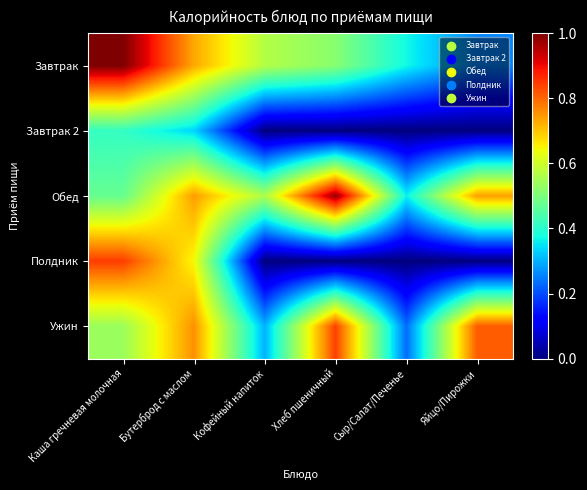

Which series has the widest spread of values?

Полдник